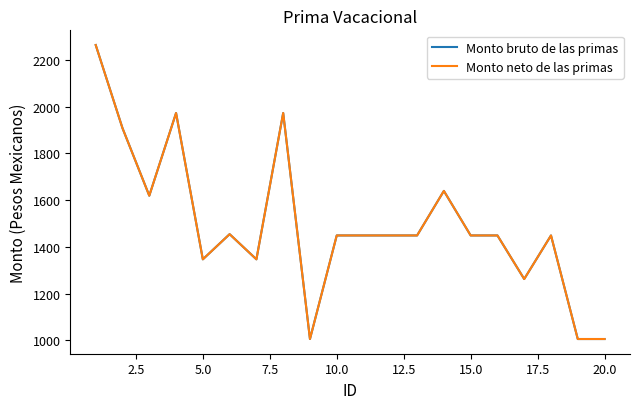

Does the chart have visible grid lines?

No